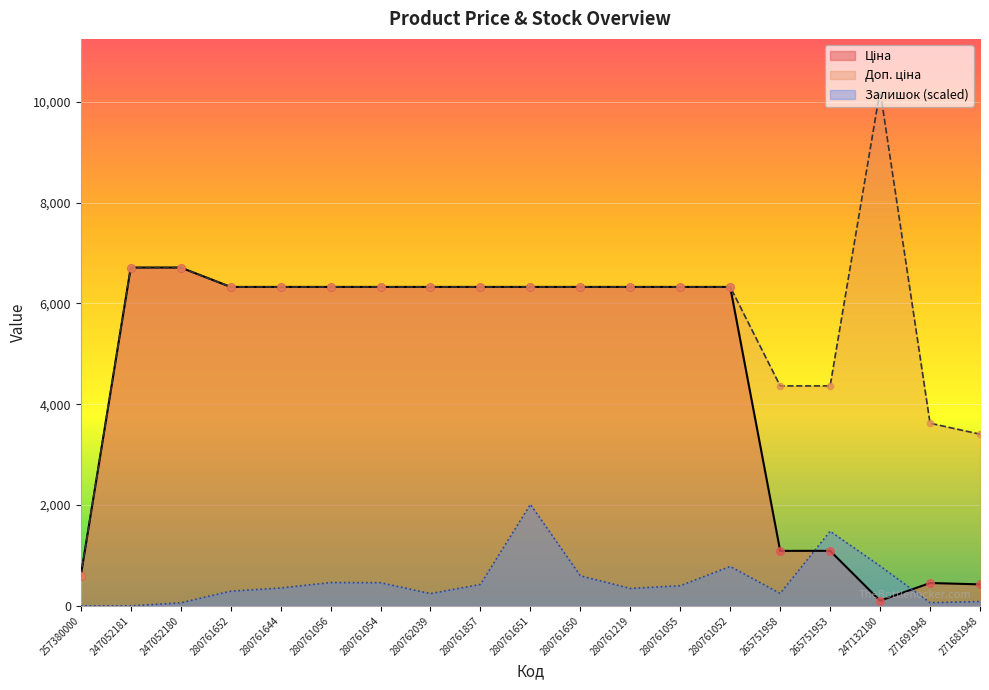

Which series reaches the maximum Y coordinate?

Доп. ціна